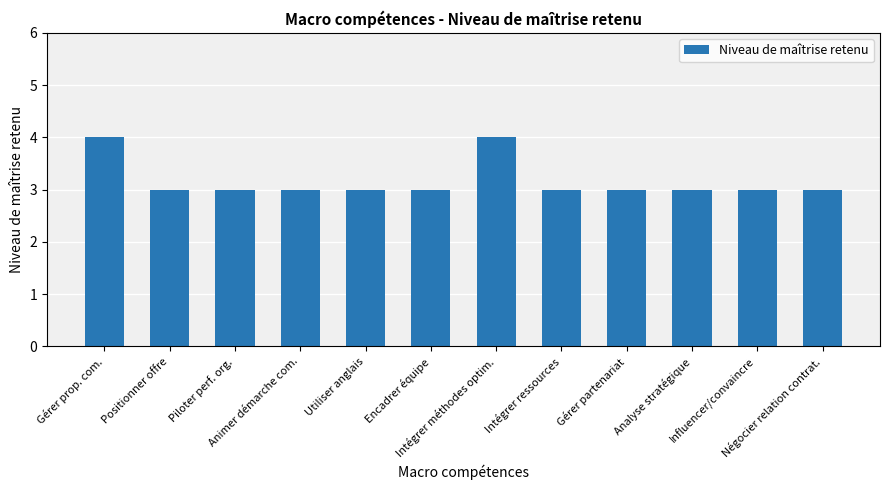

The chart shows a value of 1 at Encadrer équipe. True or false?

False